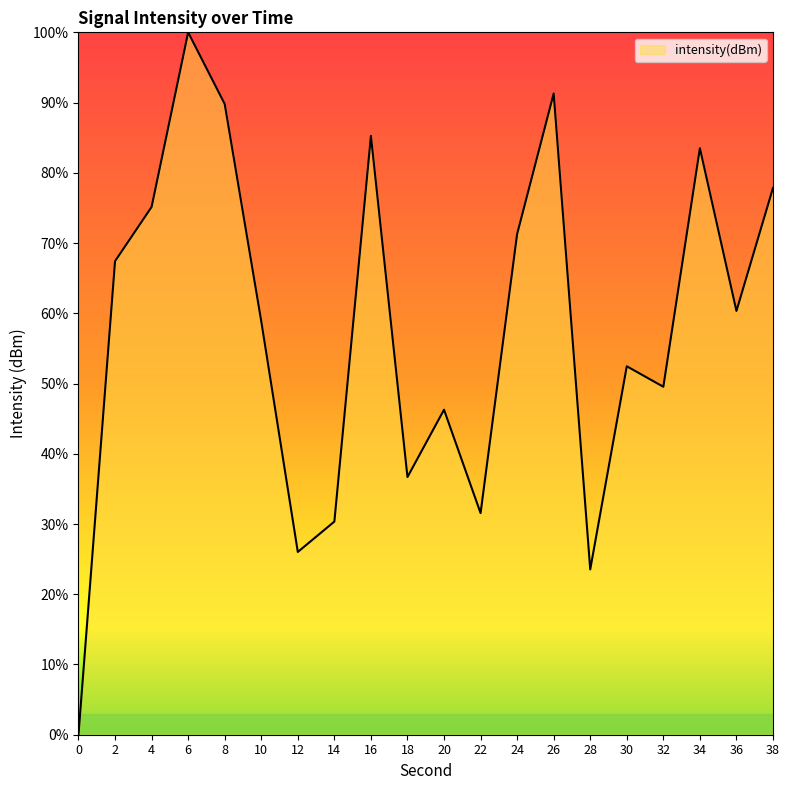

Where is the first local maximum?

6